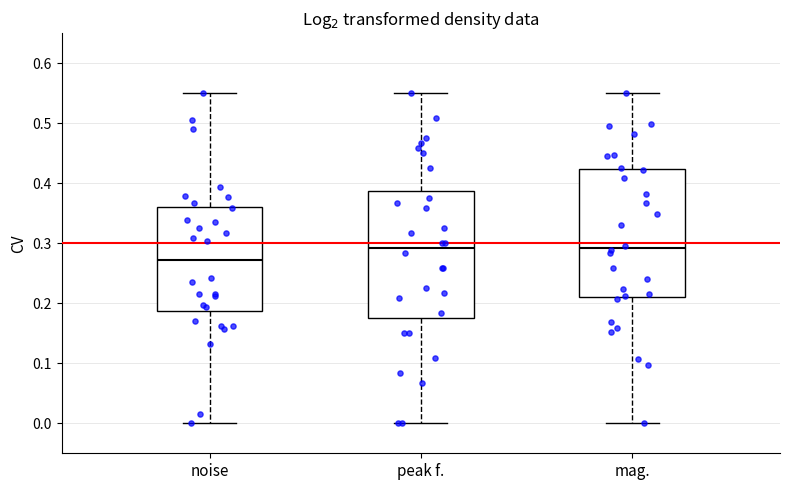

Reading left to right, read every box against the y-axis: the position of its median line, the range the box covers, and the ends of its whiskers. The values are not printed on the chart, so give them approximately, as read against the axis.

noise: median 0.27, box 0.19 to 0.36, whiskers 0.00 to 0.55
peak f.: median 0.29, box 0.17 to 0.39, whiskers 0.00 to 0.55
mag.: median 0.29, box 0.21 to 0.42, whiskers 0.00 to 0.55